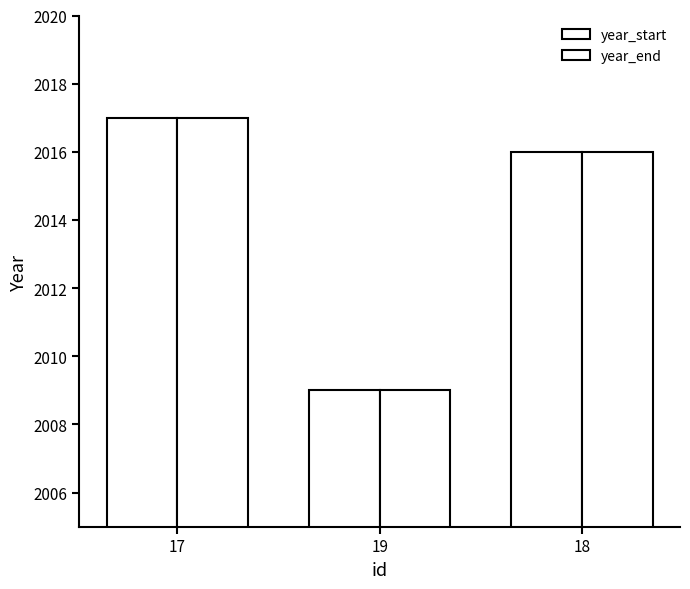

At 18, list the series in order from smallest to largest.

year_start, year_end